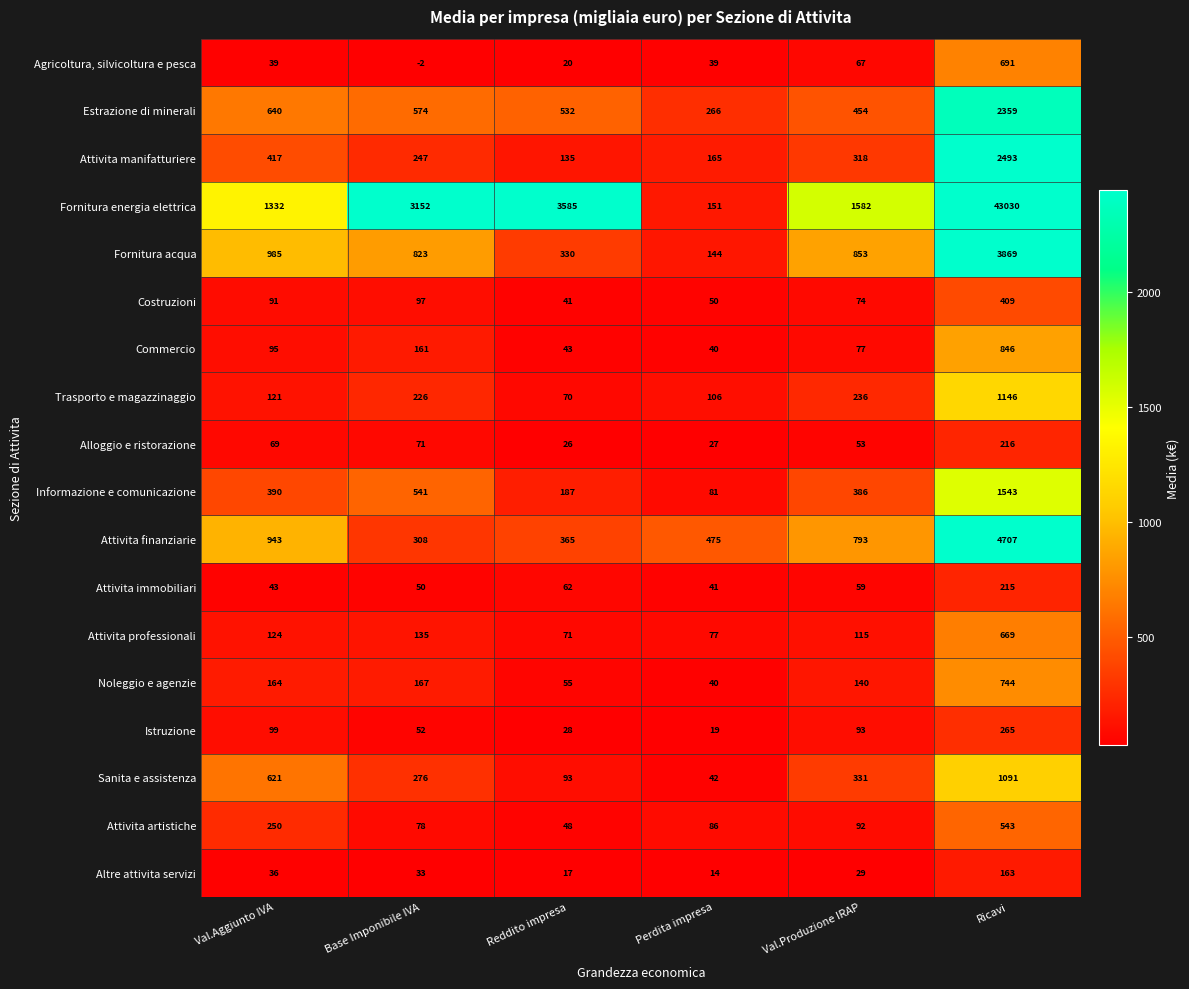

What is the difference between the maximum and minimum values in the Estrazione di minerali series?

2093